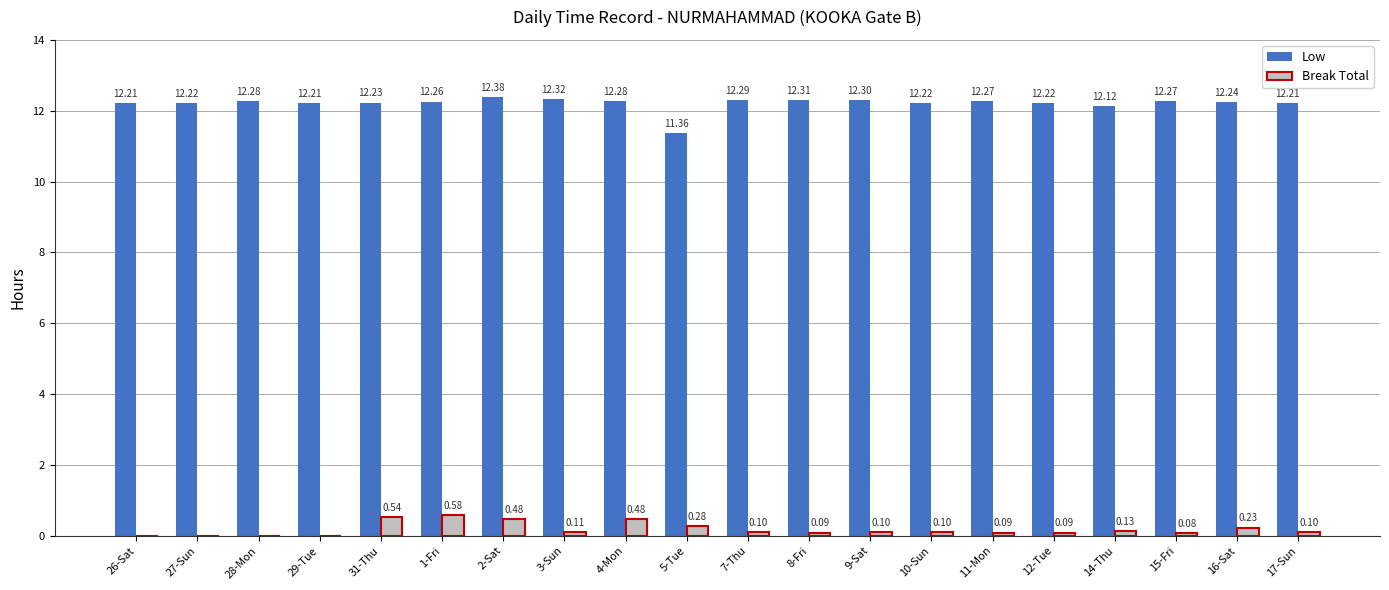

What are all the series names shown in the legend?

Low, Break Total